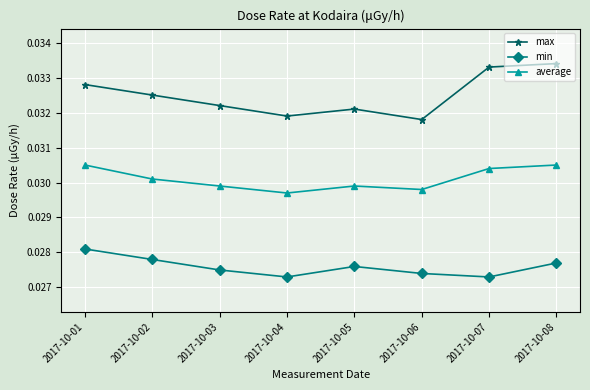

True or false: average and min intersect in this chart.

False